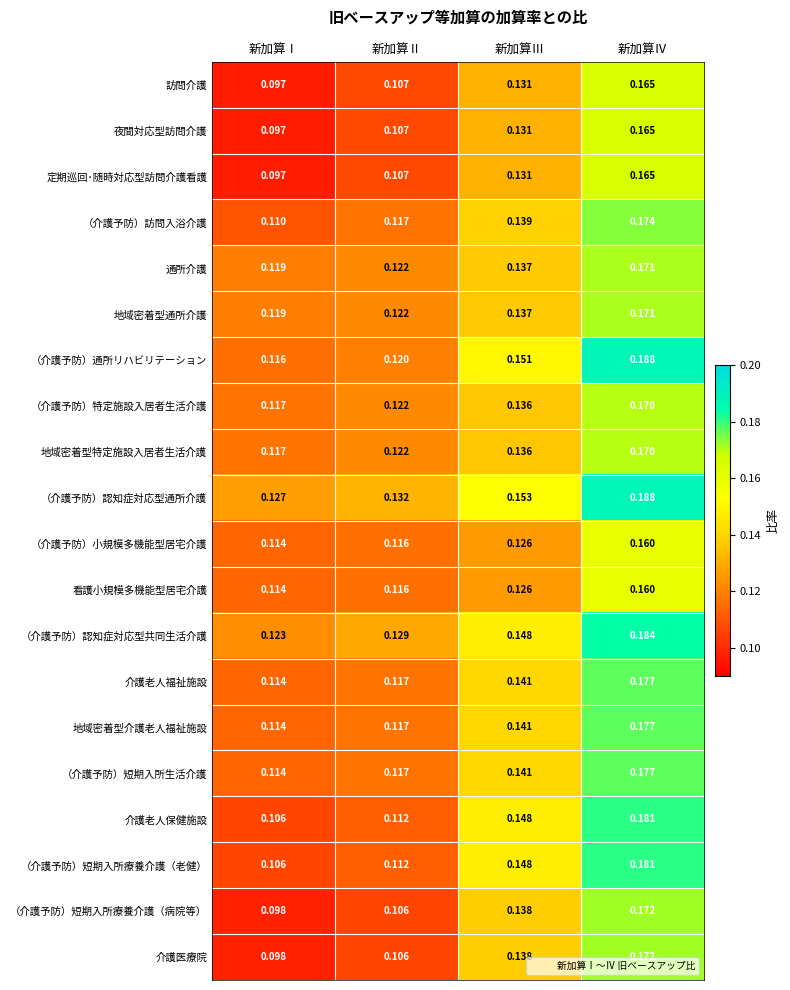

What is the total value across all series at 新加算Ⅳ?

3.5